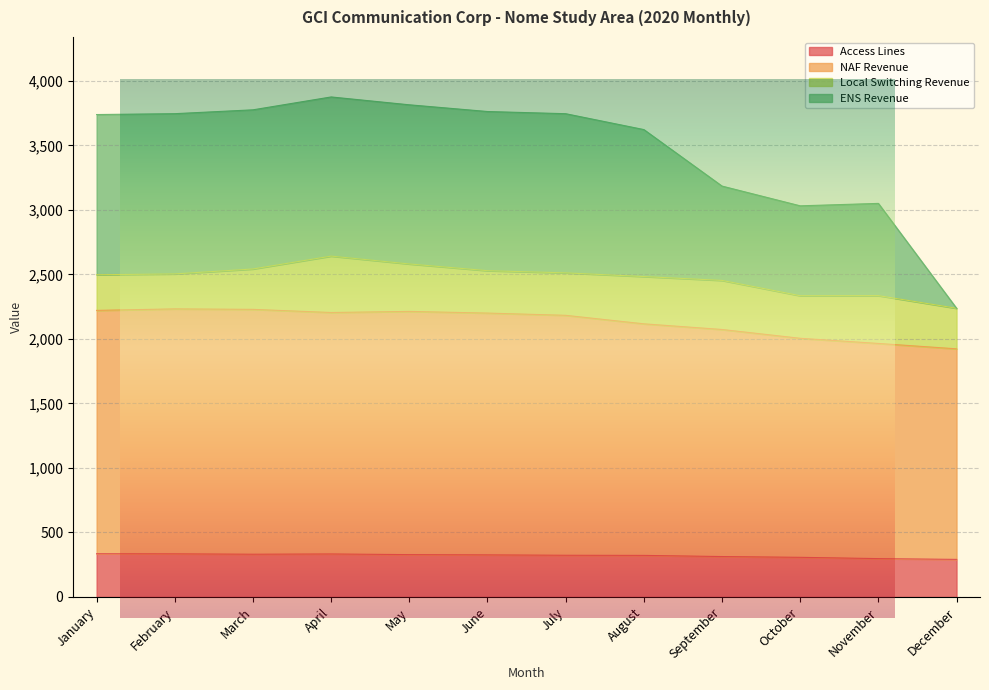

The Access Lines series shows 469.5 at September. True or false?

False